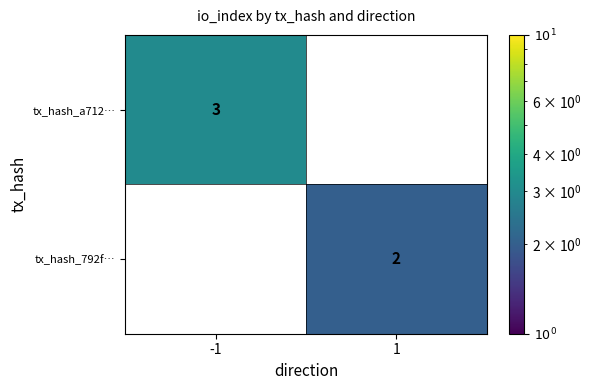

Is it true that tx_hash_a712… equals 3 at -1?

True